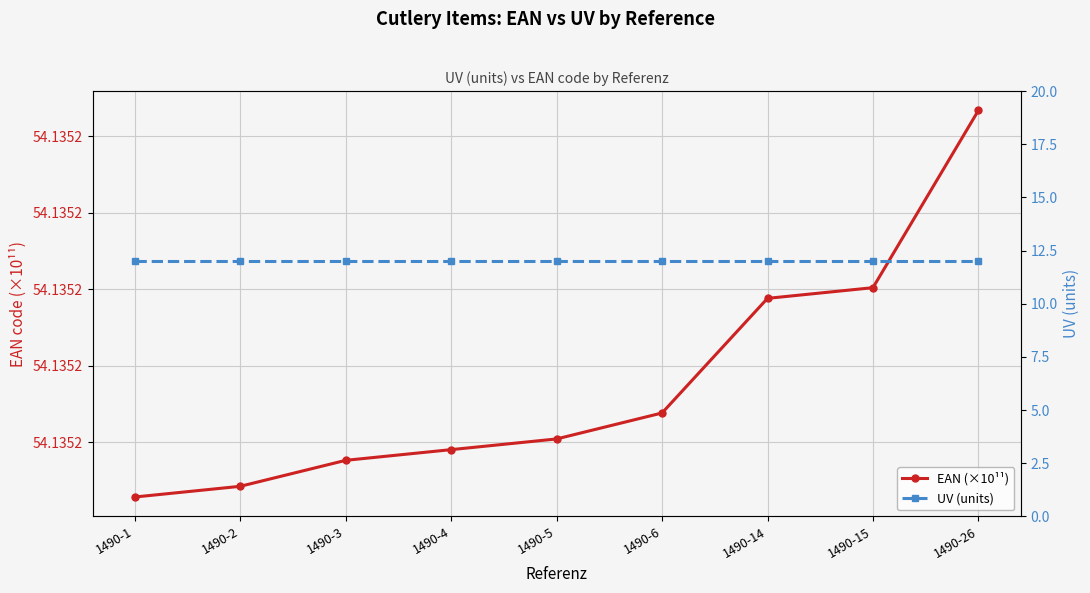

True or false: UV (units) and EAN (×10¹¹) cross at least once.

False